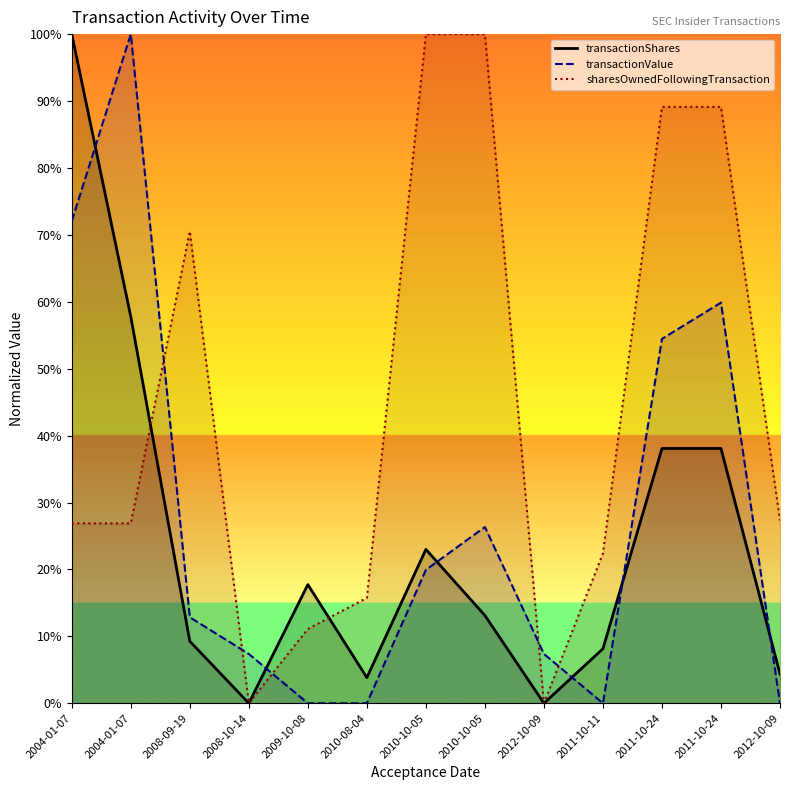

What is the spread (max minus min) of values at 2004-01-07?

0.7